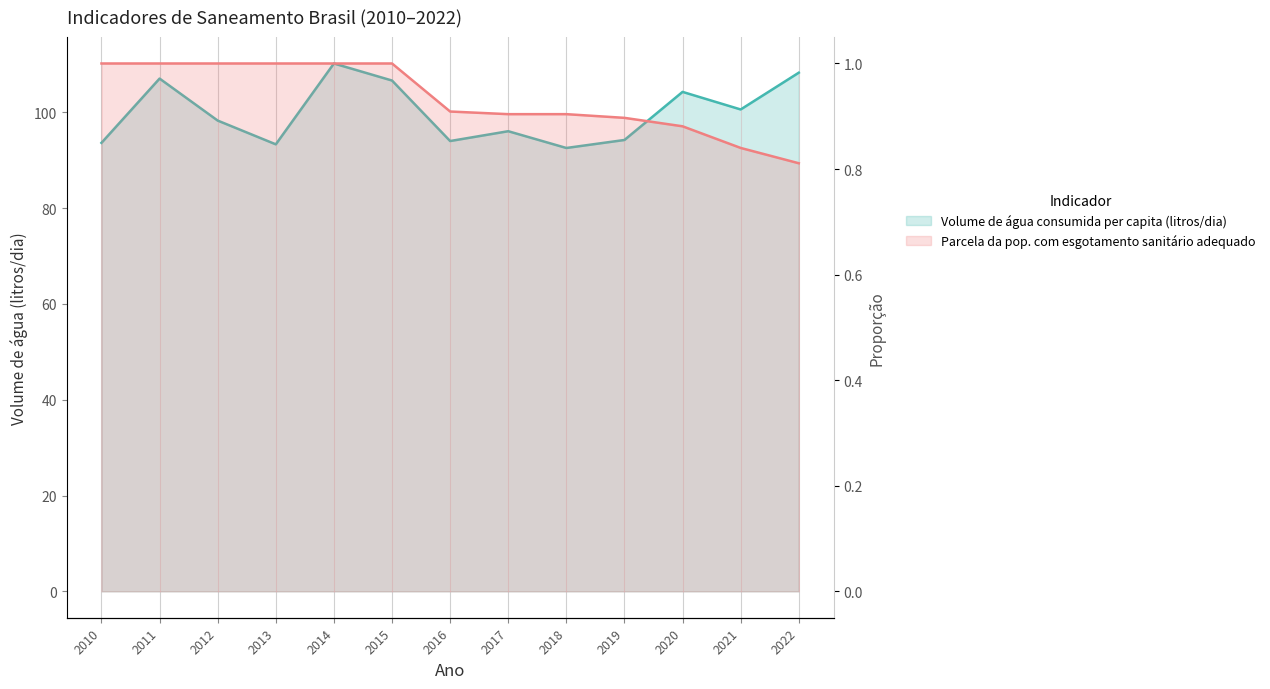

What is the spread (max minus min) of values at 2022?

107.5